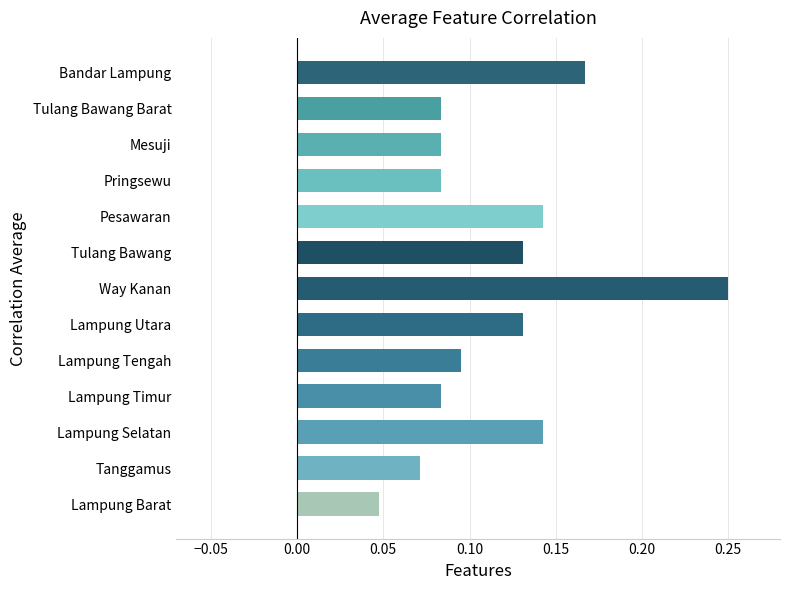

What is the sum of the values at Lampung Timur and Way Kanan?

0.3